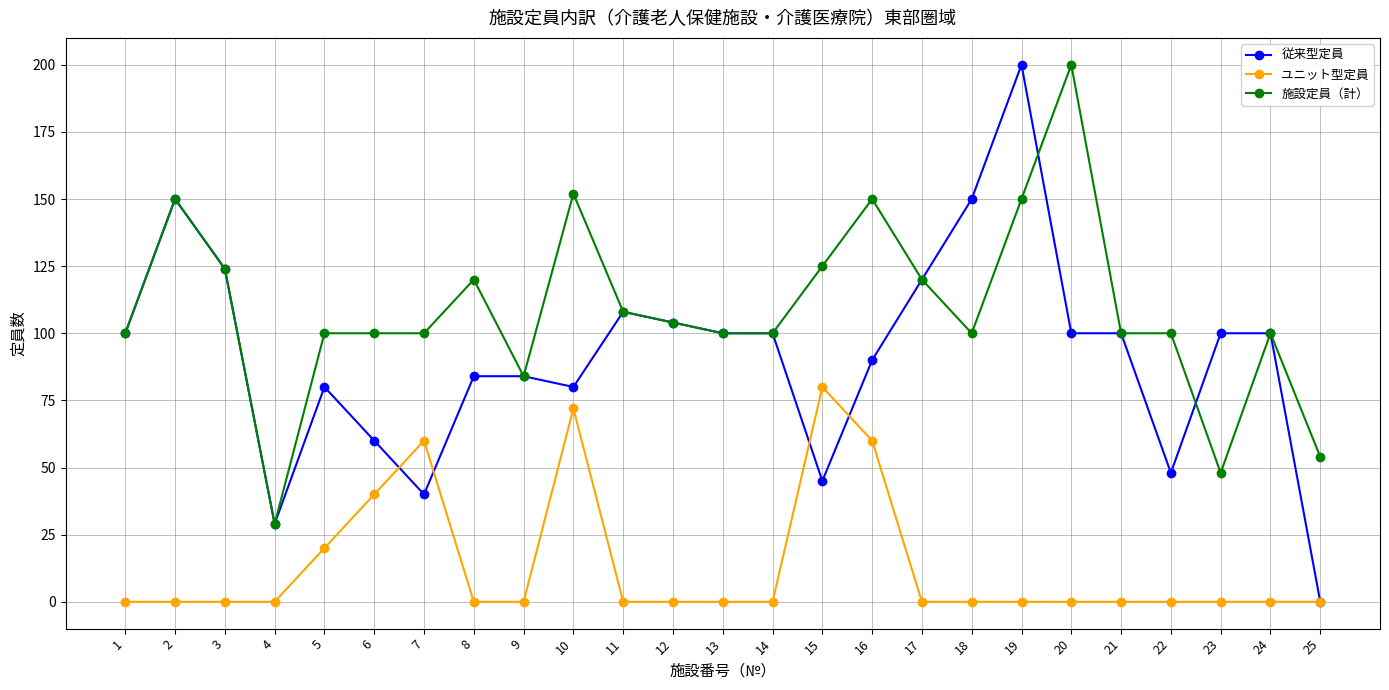

Reading right to left, list all the values displayed in this chart.

従来型定員: 0	100	100	48	100	100	200	150	120	90	45	100	100	104	108	80	84	84	40	60	80	29	124	150	100
ユニット型定員: 0	0	0	0	0	0	0	0	0	60	80	0	0	0	0	72	0	0	60	40	20	0	0	0	0
施設定員（計）: 54	100	48	100	100	200	150	100	120	150	125	100	100	104	108	152	84	120	100	100	100	29	124	150	100